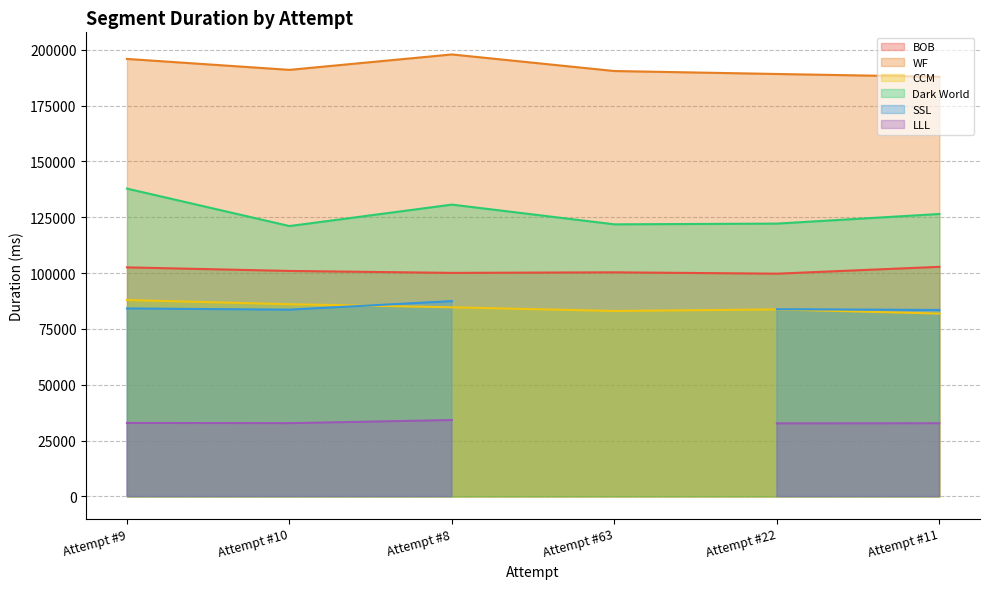

Is the value of CCM at Attempt #22 greater than the value of Dark World at Attempt #9?

No